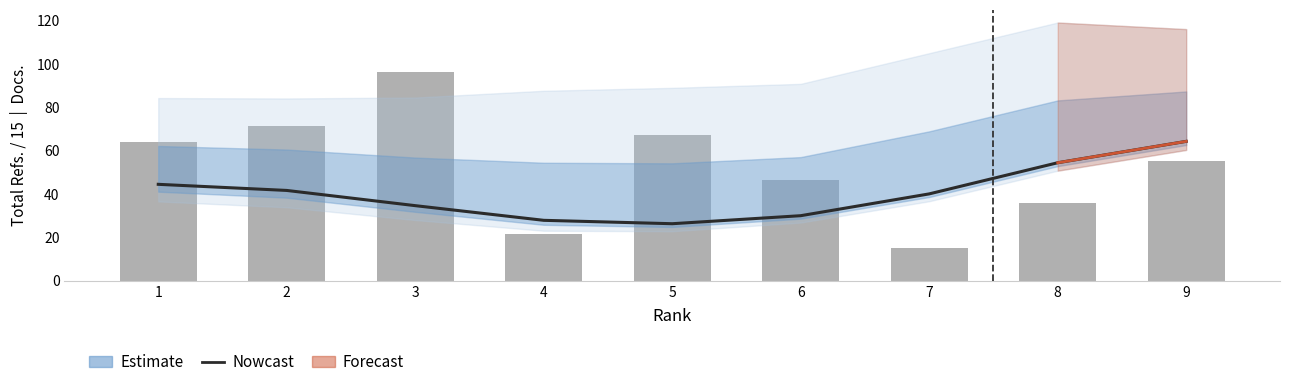

At which label is Total Refs. (scaled) closest to 55?

9